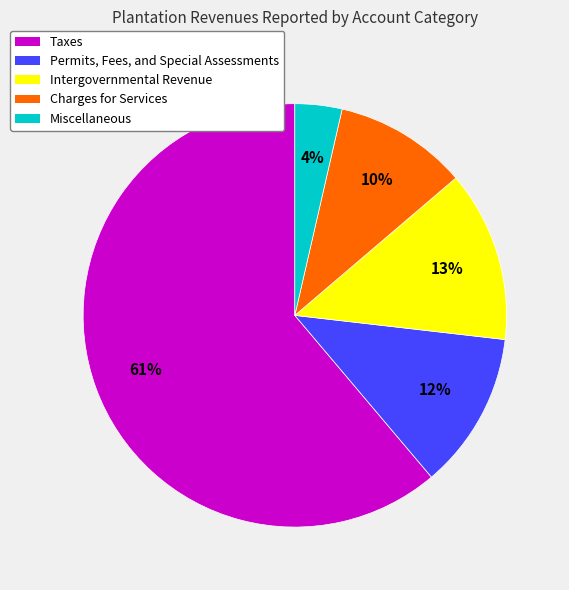

To the nearest percent, what percentage of the pie is Intergovernmental Revenue?

13%